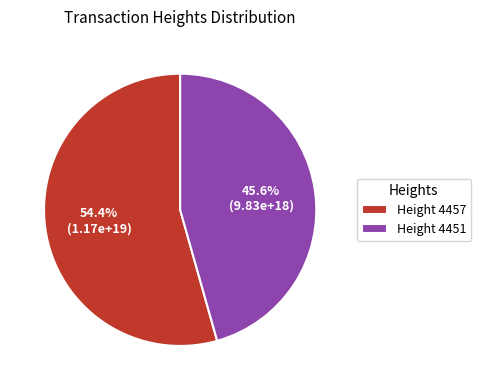

Rank the categories by value from lowest to highest.

Height 4451, Height 4457